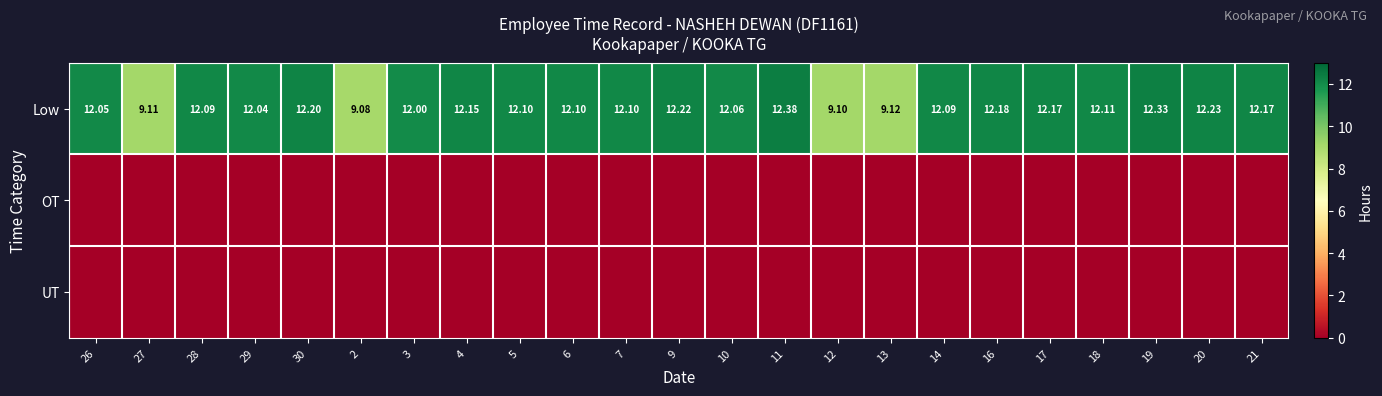

Which series has the largest range (max minus min)?

Low